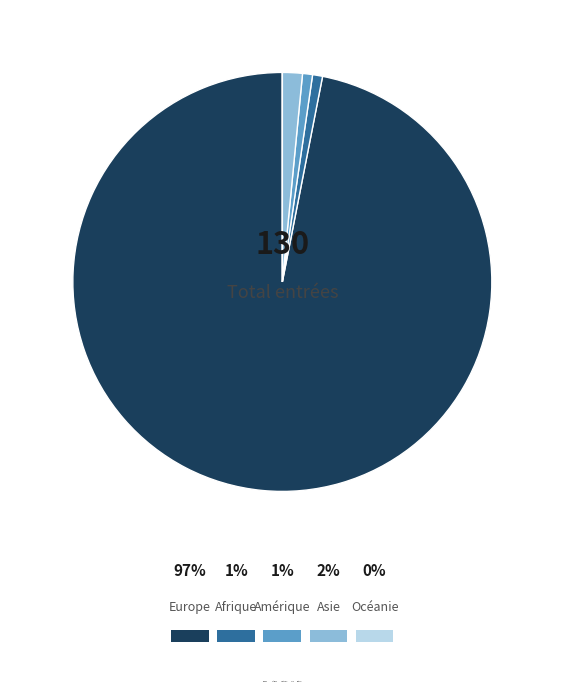

To the nearest percent, what is the combined percentage of Asie and Afrique?

2%